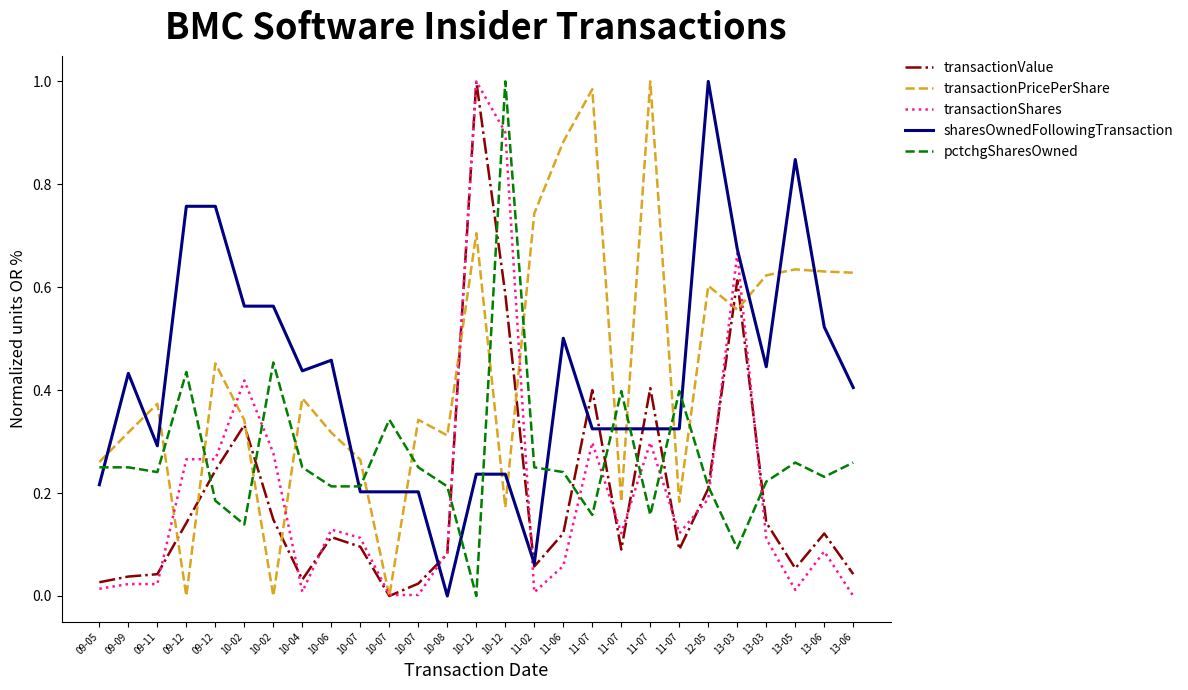

Does the chart have visible grid lines?

No